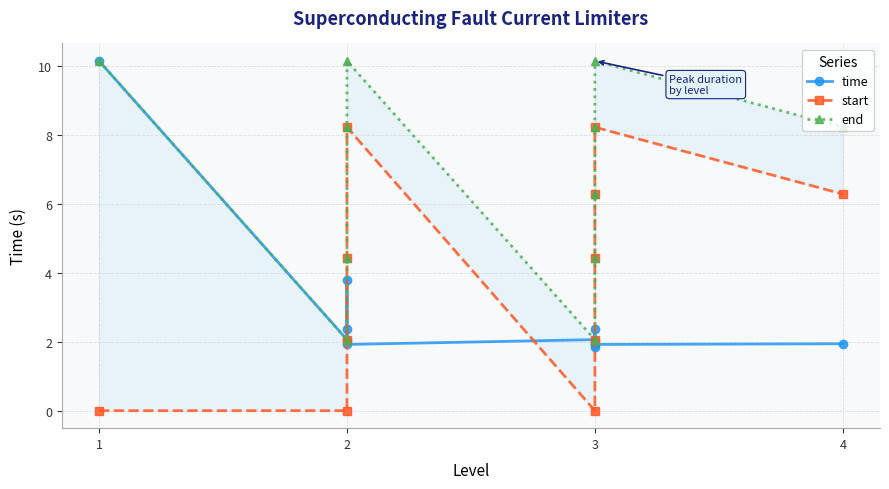

What is the value of the time point at the 7th from the left?

2.4